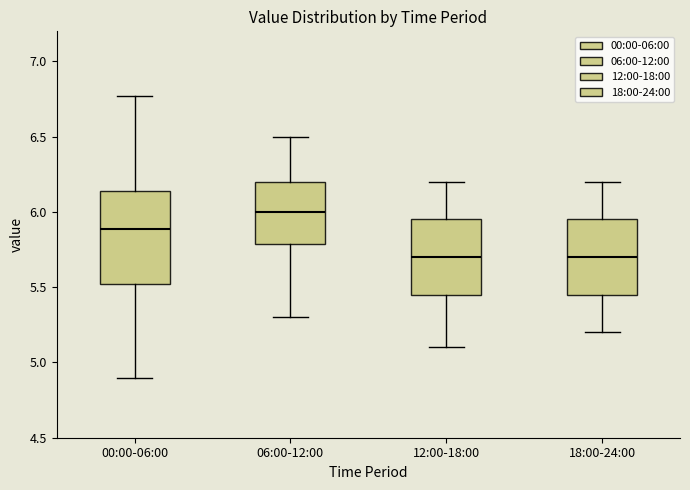

Where is the upper edge of the box for 18:00-24:00 on the y-axis? The values are not printed on the chart, so give them approximately, as read against the axis.

5.95